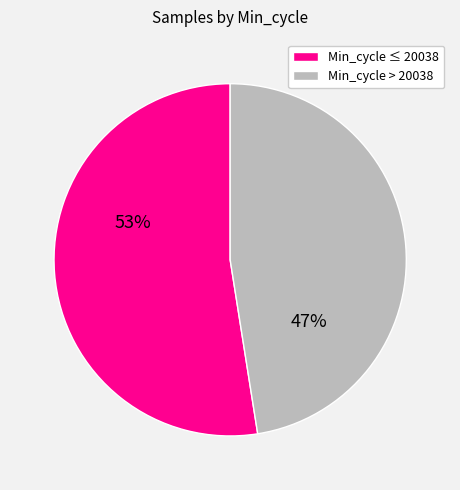

Count the number of slices in the pie.

2